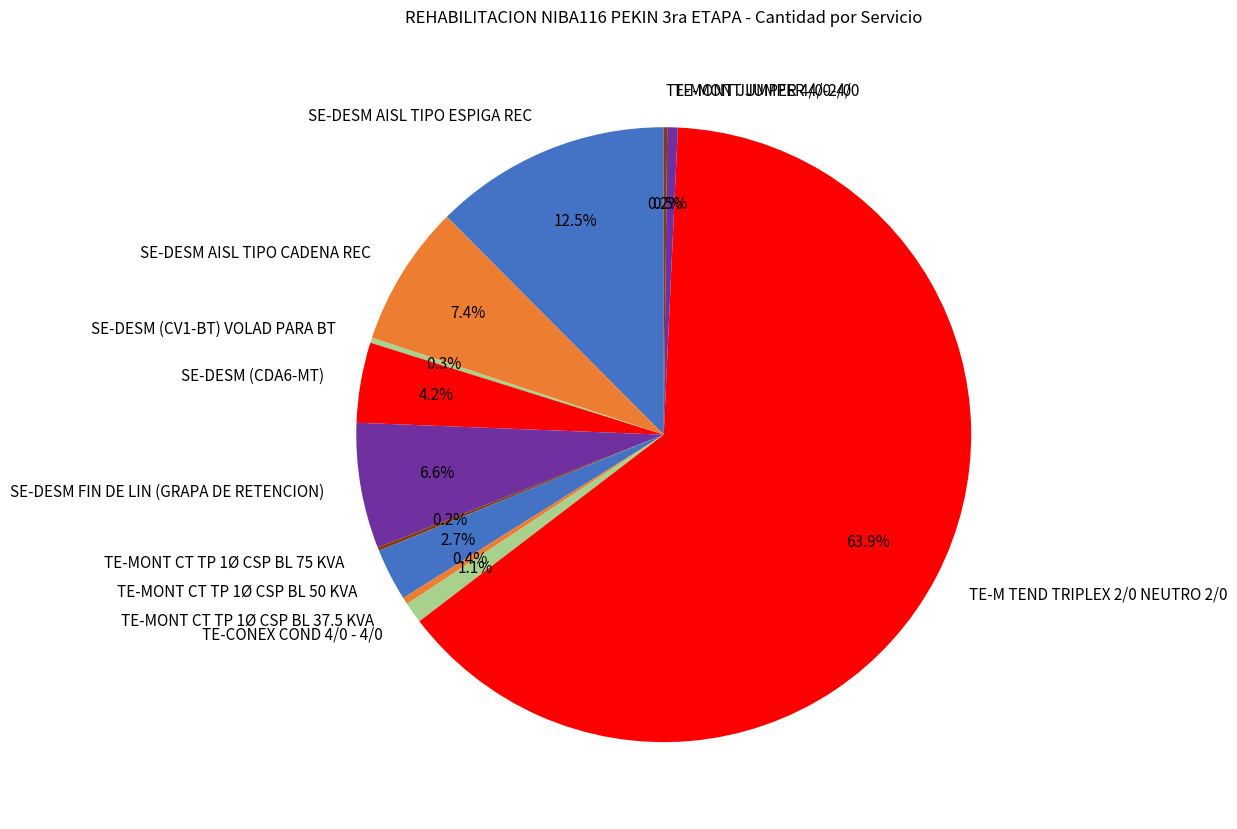

What is the majority slice?

TE-M TEND TRIPLEX 2/0 NEUTRO 2/0